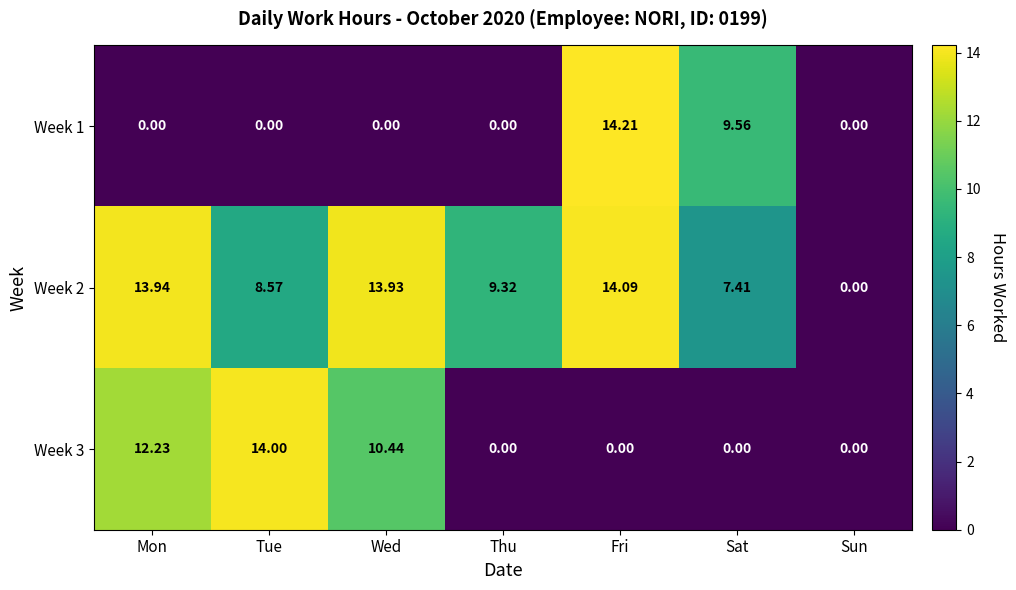

At which label does Week 2 first exceed 9?

Mon